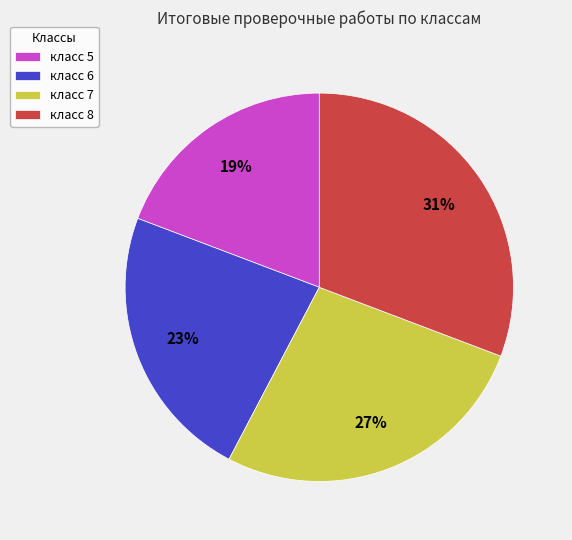

Does any single category account for the majority?

No